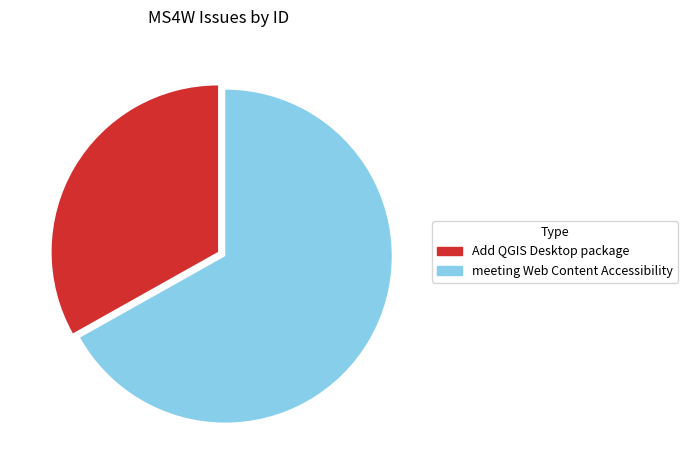

Rank the categories by value from highest to lowest.

meeting Web Content Accessibility, Add QGIS Desktop package